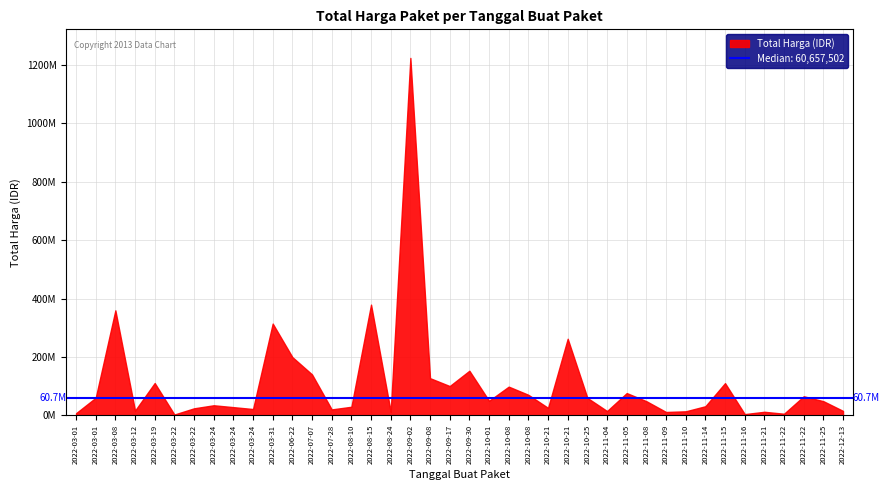

Does the chart have visible grid lines?

Yes